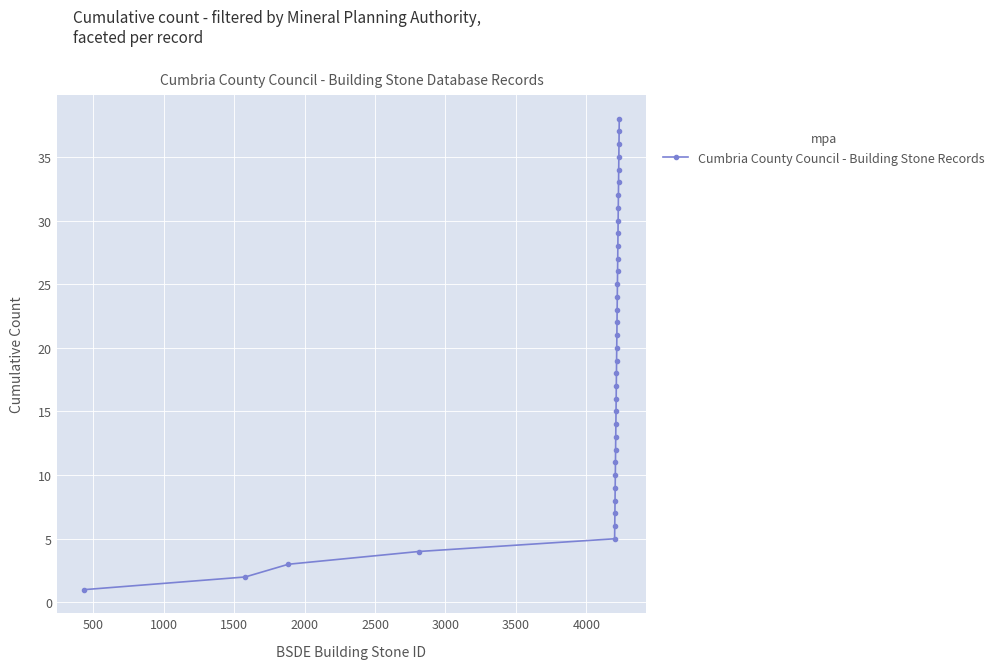

How many data points does each series have?

38